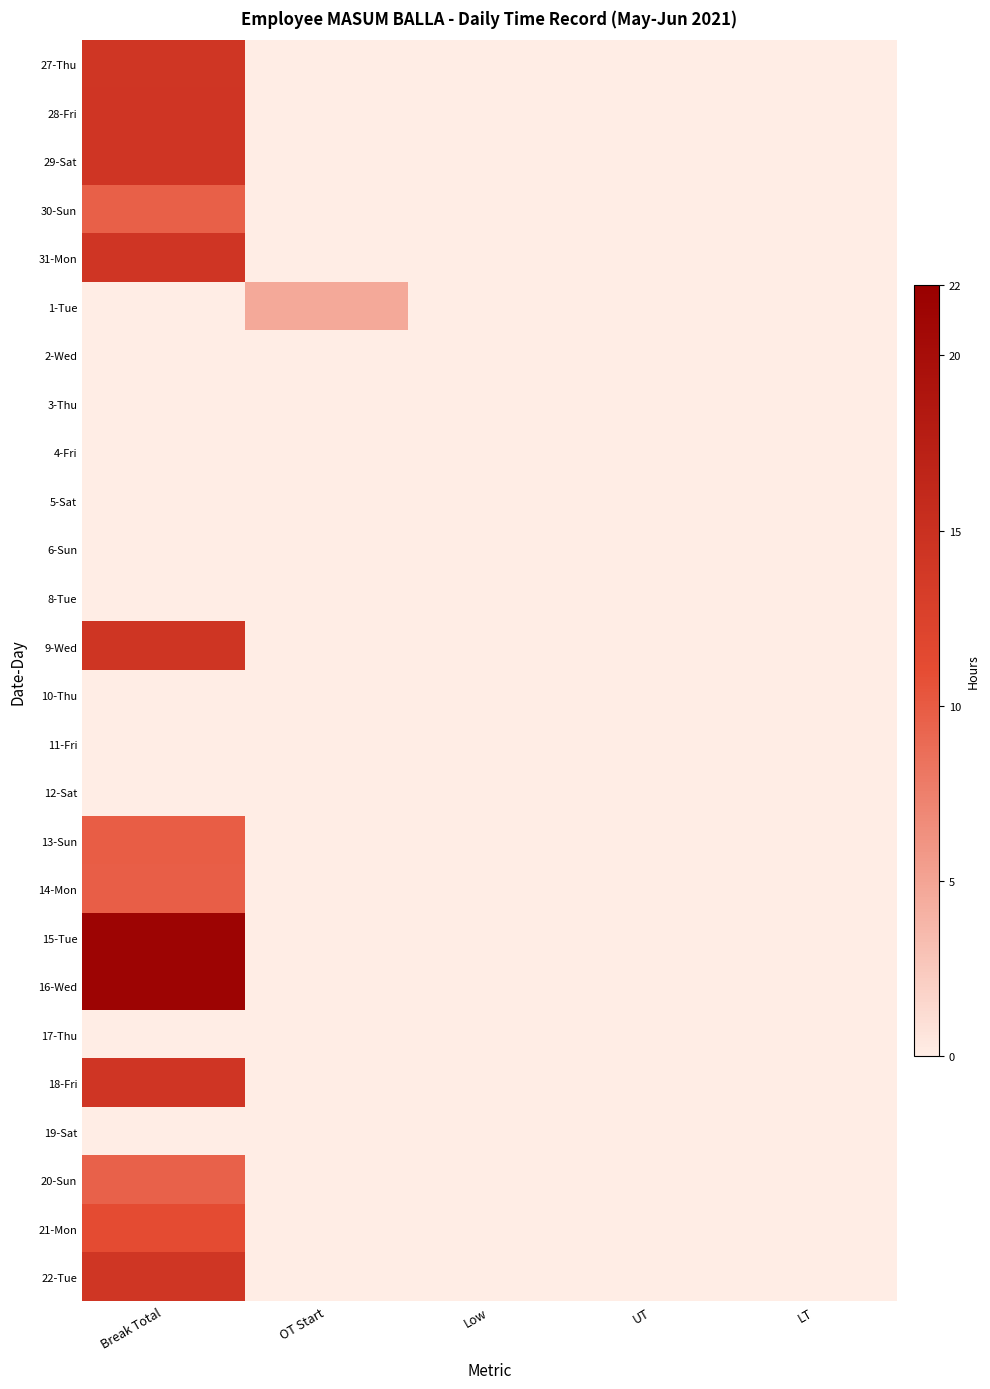

Which series changed the most between OT Start and Low?

1-Tue